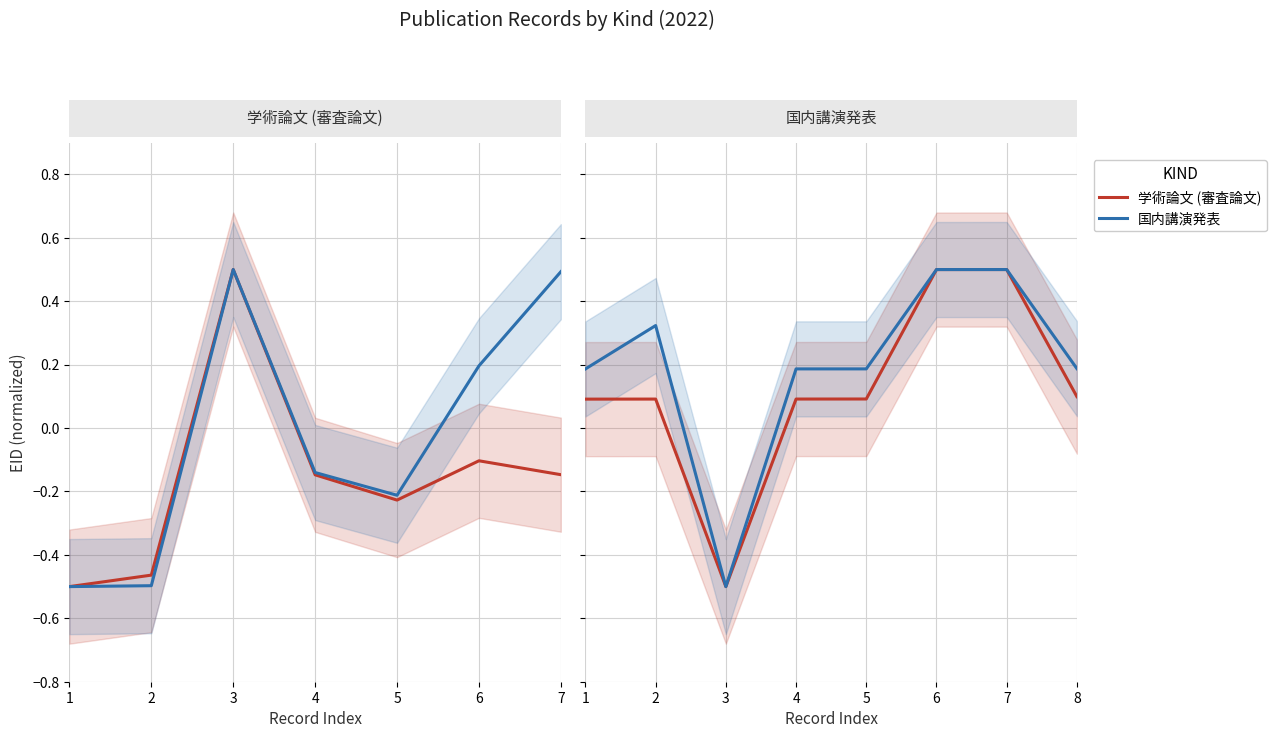

What is the sum of the 国内講演発表 values at 4 and 1?

0.4